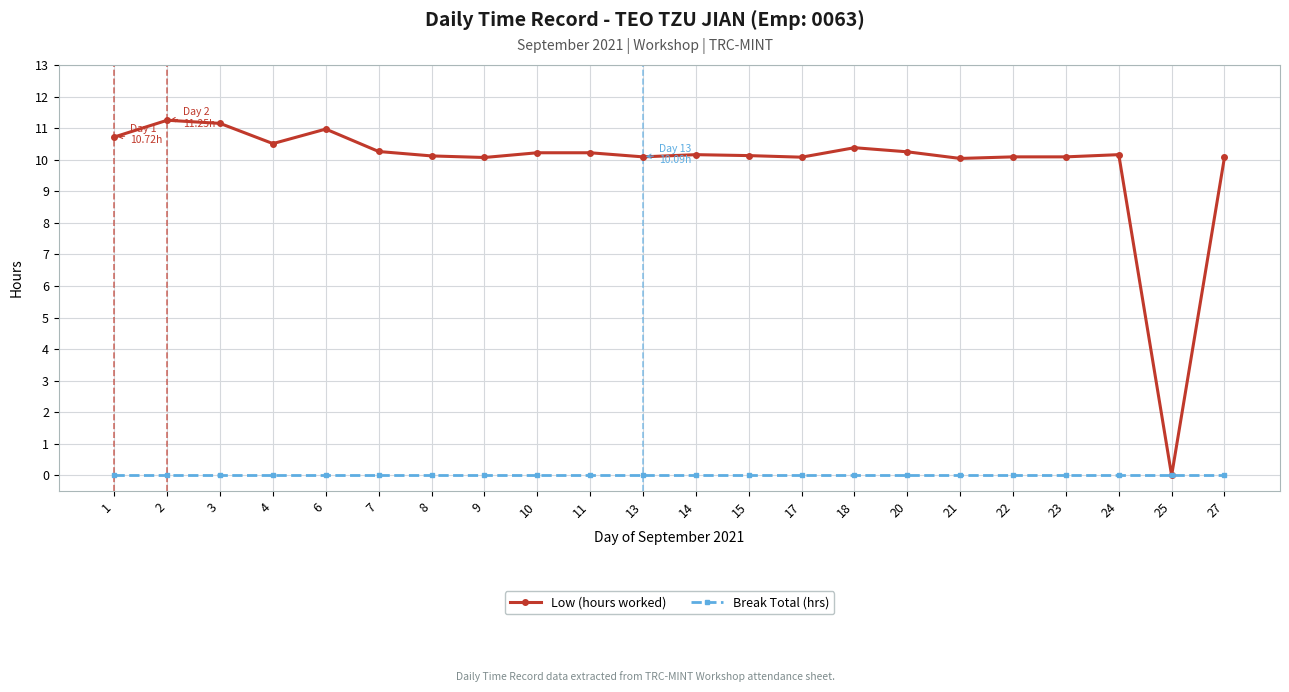

Rank the series at 8 from lowest to highest value.

Break Total (hrs), Low (hours worked)